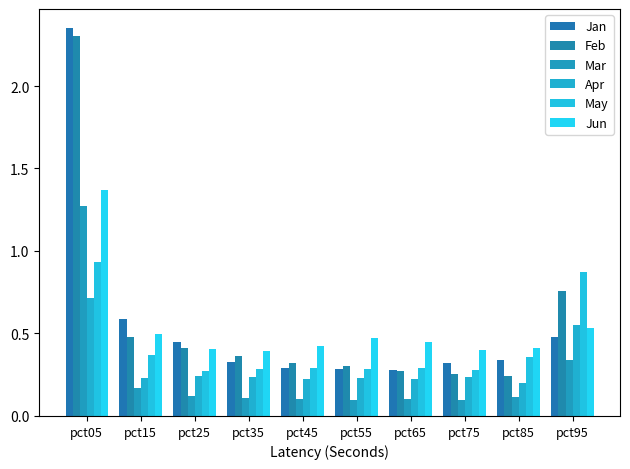

Are the bars horizontal?

No